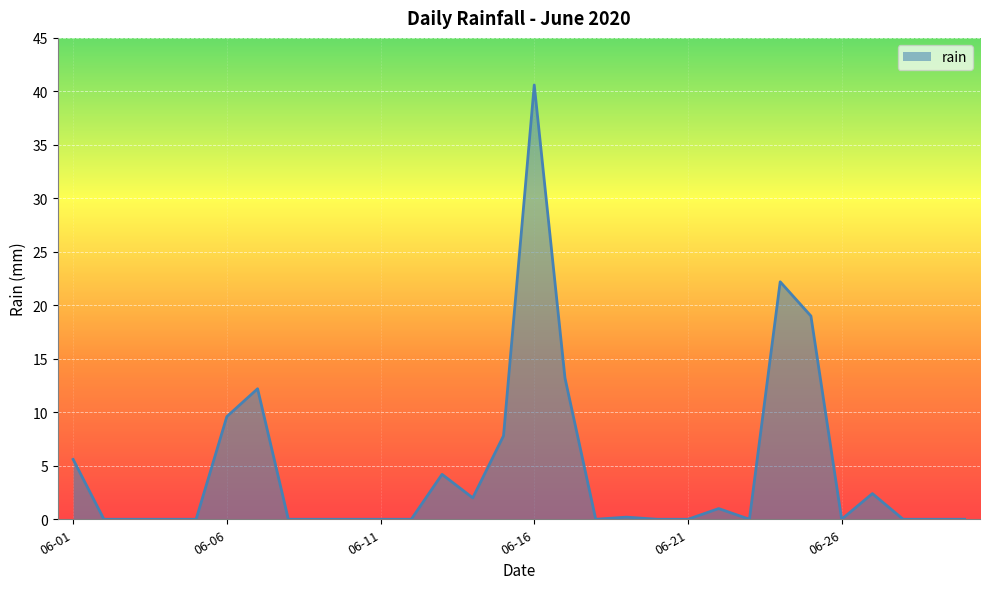

What is the difference between the maximum and minimum values?

40.6